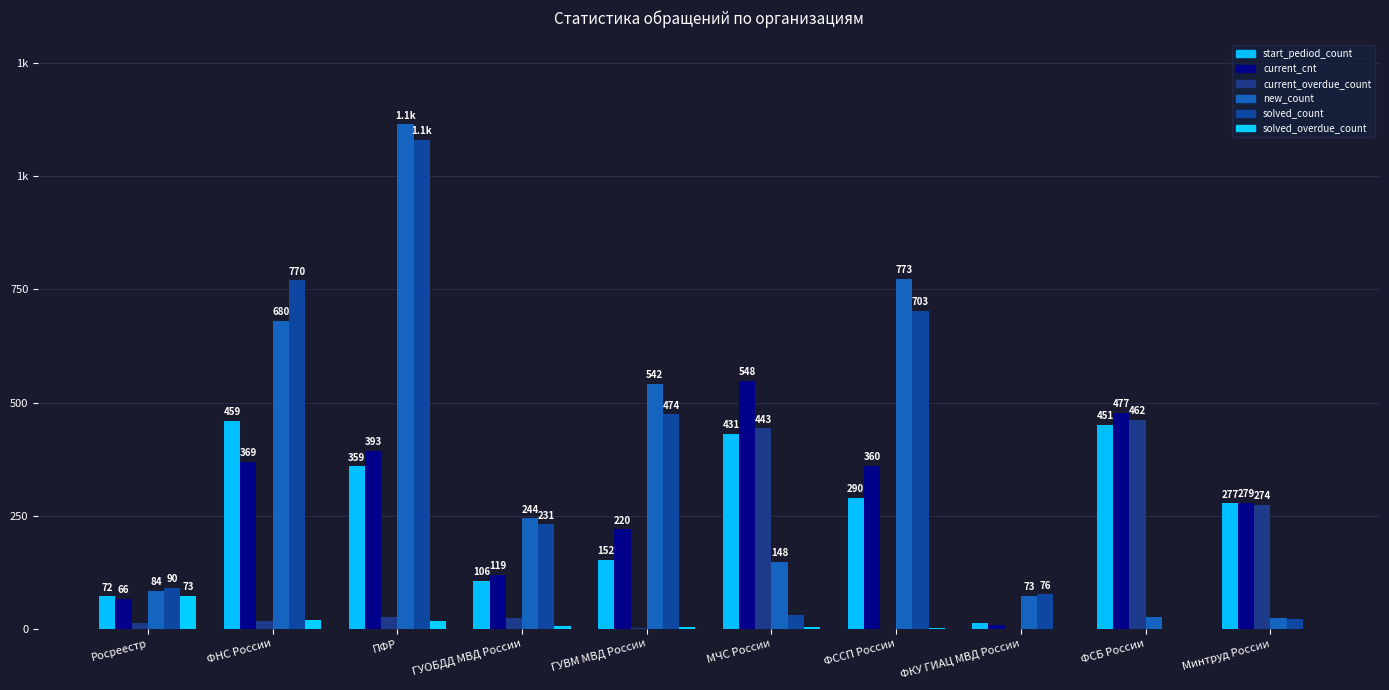

What is the average value of the solved_count series?

348